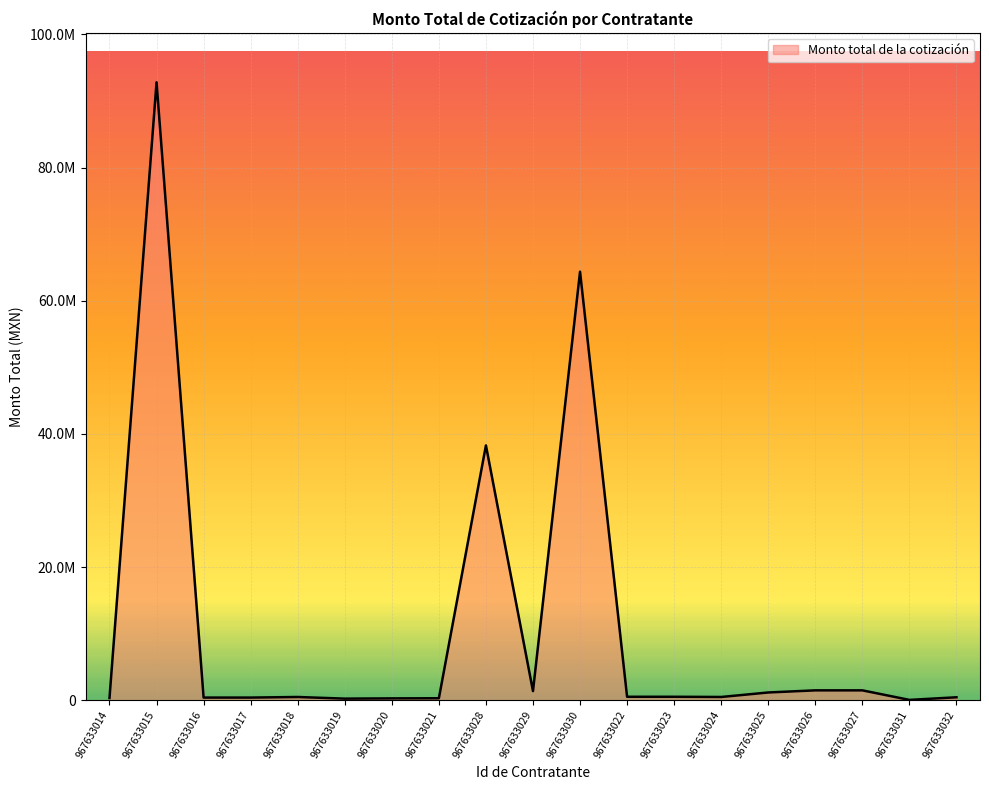

What is the greatest value displayed?

92800000.0